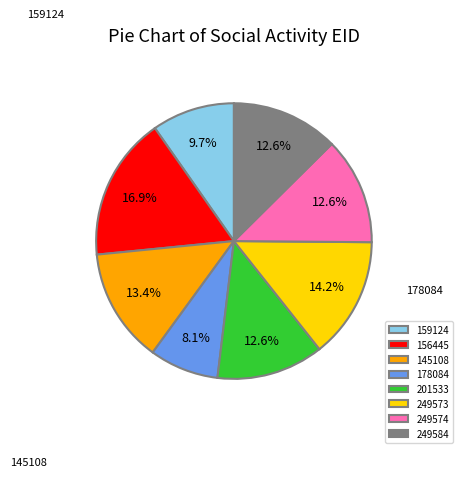

The 249574 slice represents 13% of the pie. True or false?

True